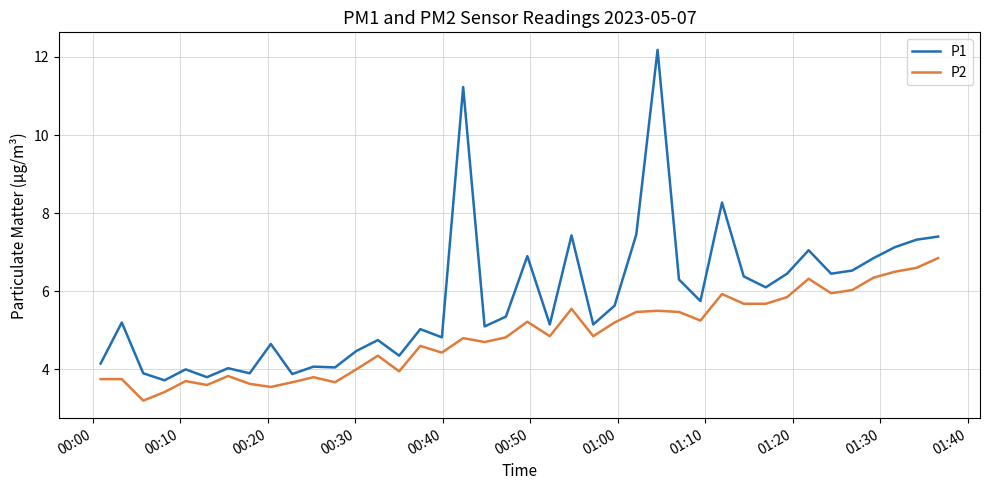

True or false: P2 and P1 intersect in this chart.

False